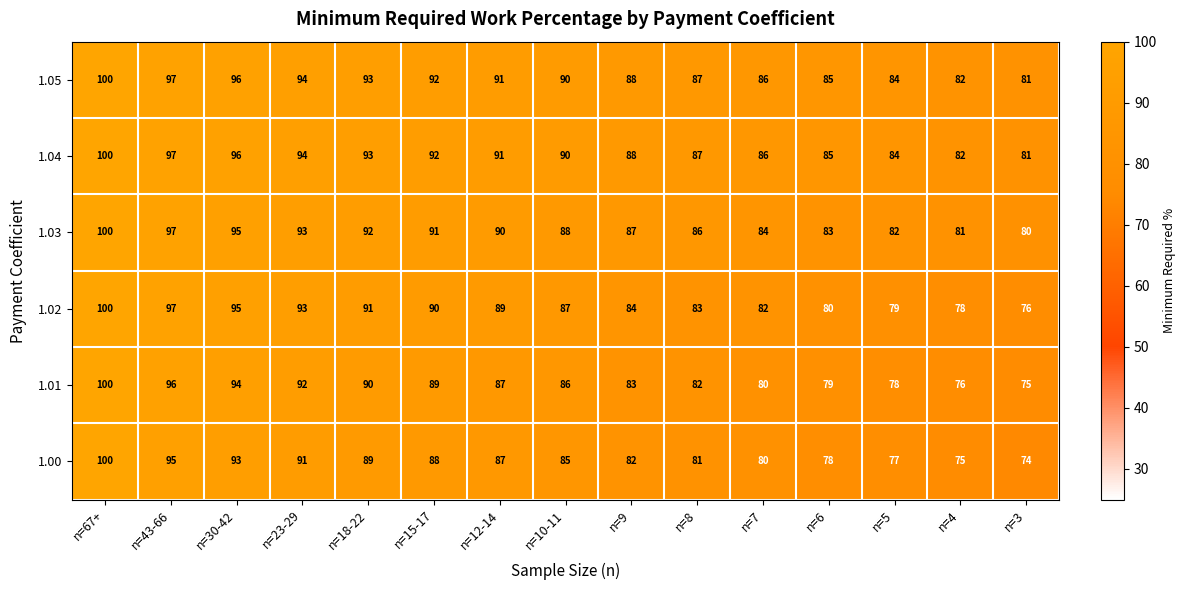

Which series has the widest spread of values?

1.00